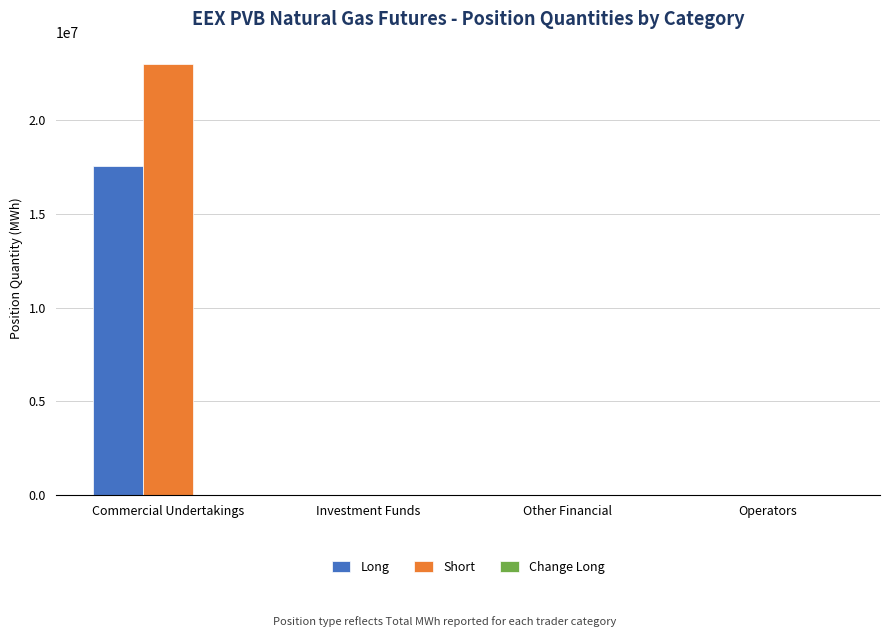

What position from the left is Commercial Undertakings?

1